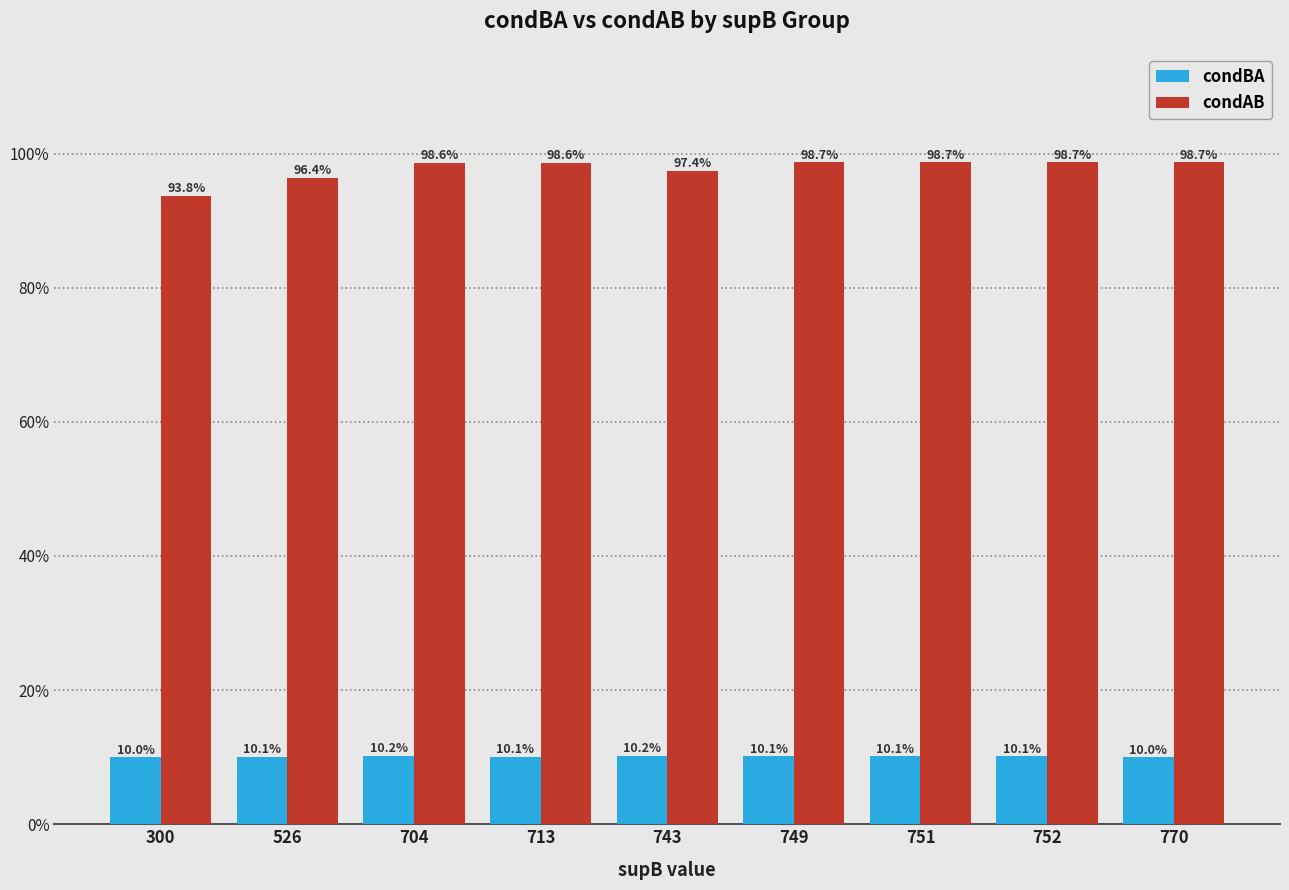

Are the bars horizontal?

No